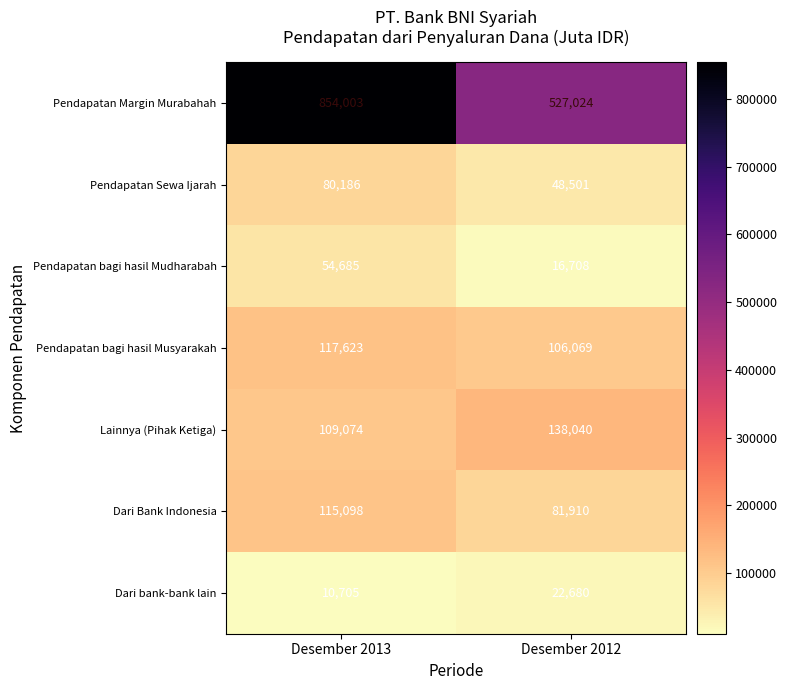

The value of Pendapatan bagi hasil Mudharabah at Desember 2012 is 16708. True or false?

True